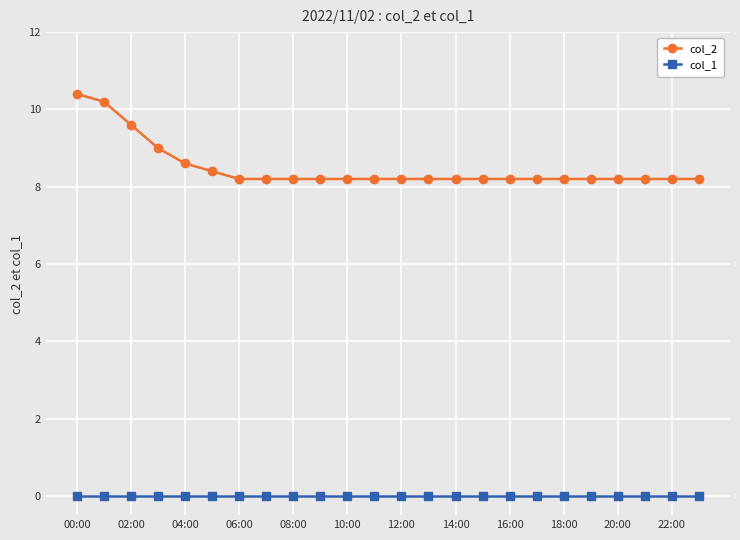

List the series in order of their peak value, lowest first.

col_1, col_2